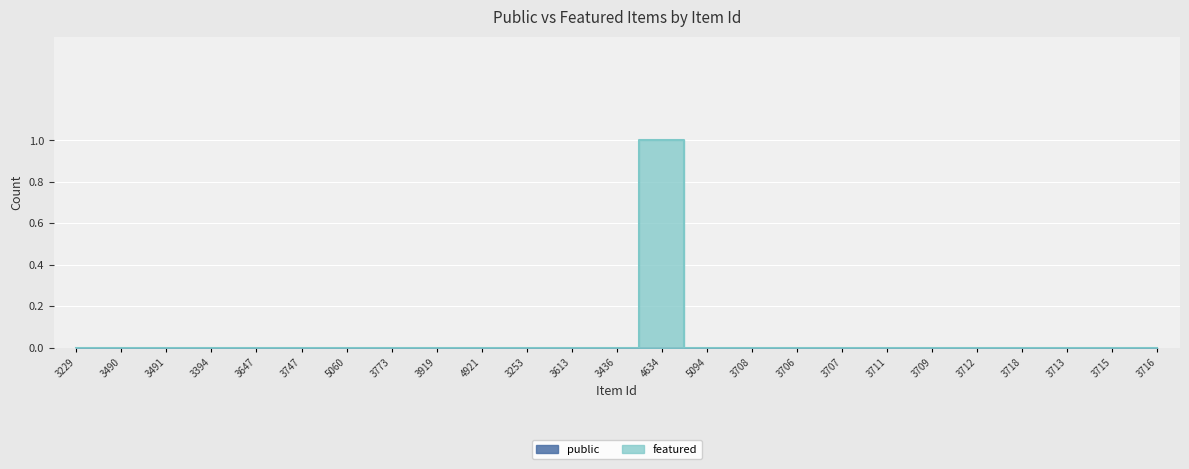

True or false: the data shows 0 at 3647.

True